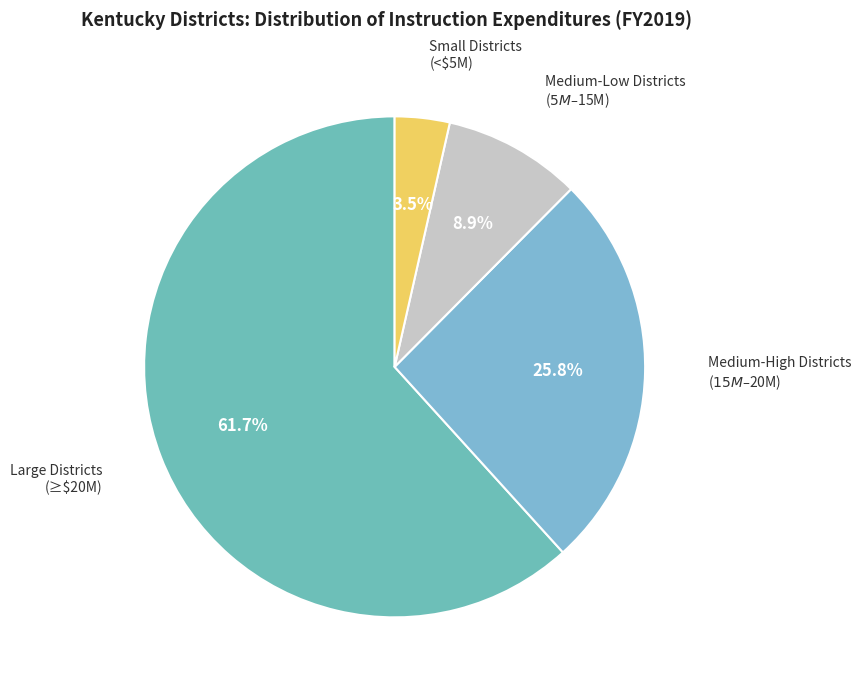

Rank the categories by value from highest to lowest.

Large Districts (≥$20M), Medium-High Districts ($15M–$20M), Medium-Low Districts ($5M–$15M), Small Districts (<$5M)